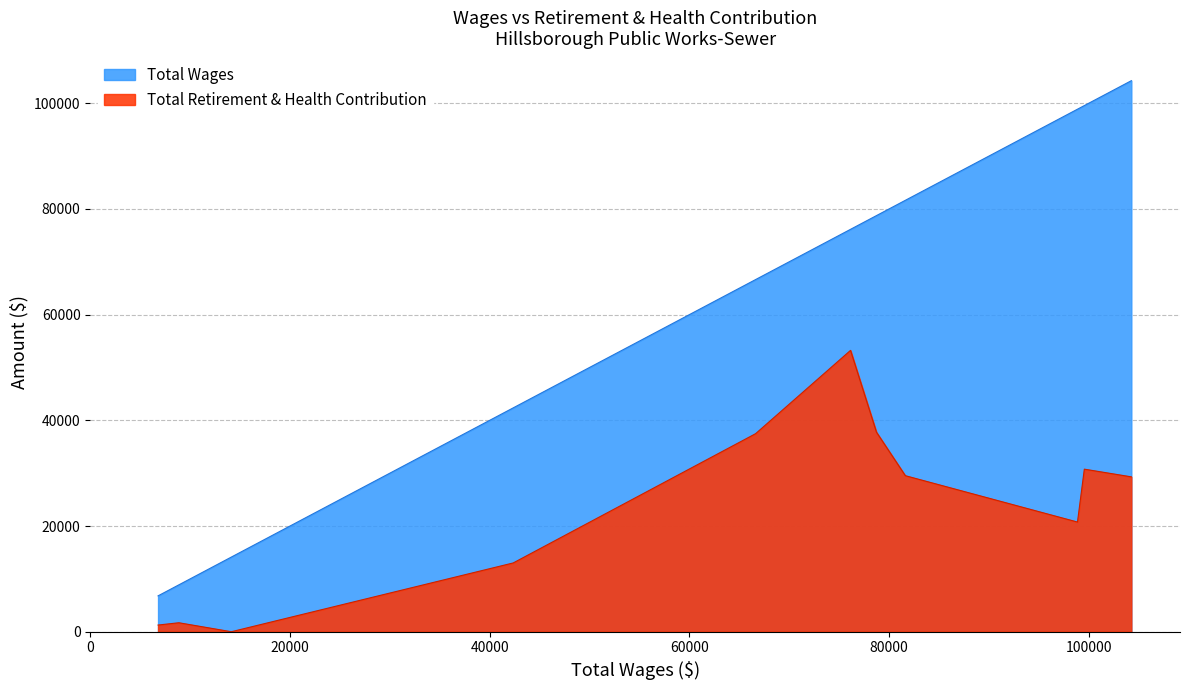

Reading left to right, transcribe all the data shown in this chart.

Total Wages: Maintenance Worker II (104258)=104258	Maintenance Worker II (99550)=99550	Public Works Supervisor=98864	Lead Maintenance Worker (81623)=81623	Maintenance Worker II (78731)=78731	Maintenance Worker II (76134)=76134	Lead Maintenance Worker (66627)=66627	Maintenance Worker II (42354)=42354	Temporary Laborer=14125	Maintenance Worker I (8869)=8869	Maintenance Worker I (6785)=6785
Total Retirement & Health Contribution: Maintenance Worker II (104258)=29303	Maintenance Worker II (99550)=30758	Public Works Supervisor=20752	Lead Maintenance Worker (81623)=29522	Maintenance Worker II (78731)=37755	Maintenance Worker II (76134)=53232	Lead Maintenance Worker (66627)=37471	Maintenance Worker II (42354)=13014	Temporary Laborer=0	Maintenance Worker I (8869)=1697	Maintenance Worker I (6785)=1264